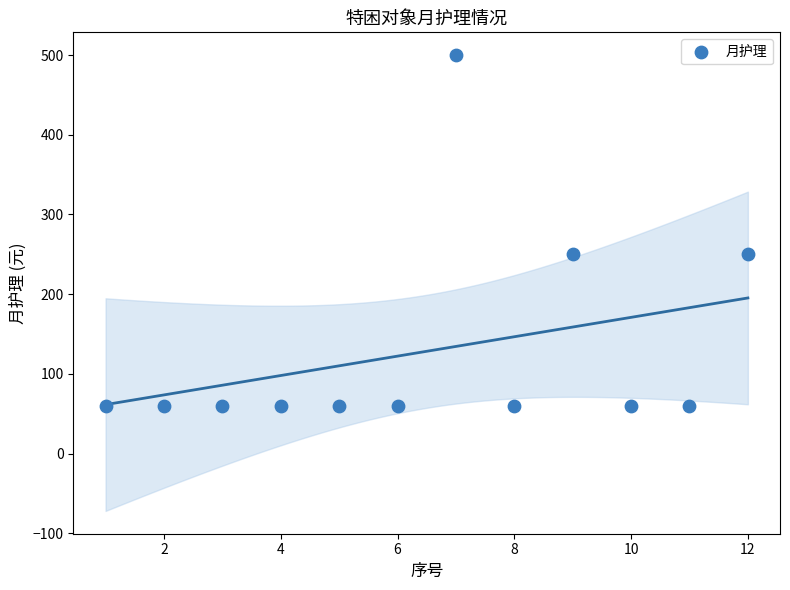

What is the range of X values (max minus min)?

11